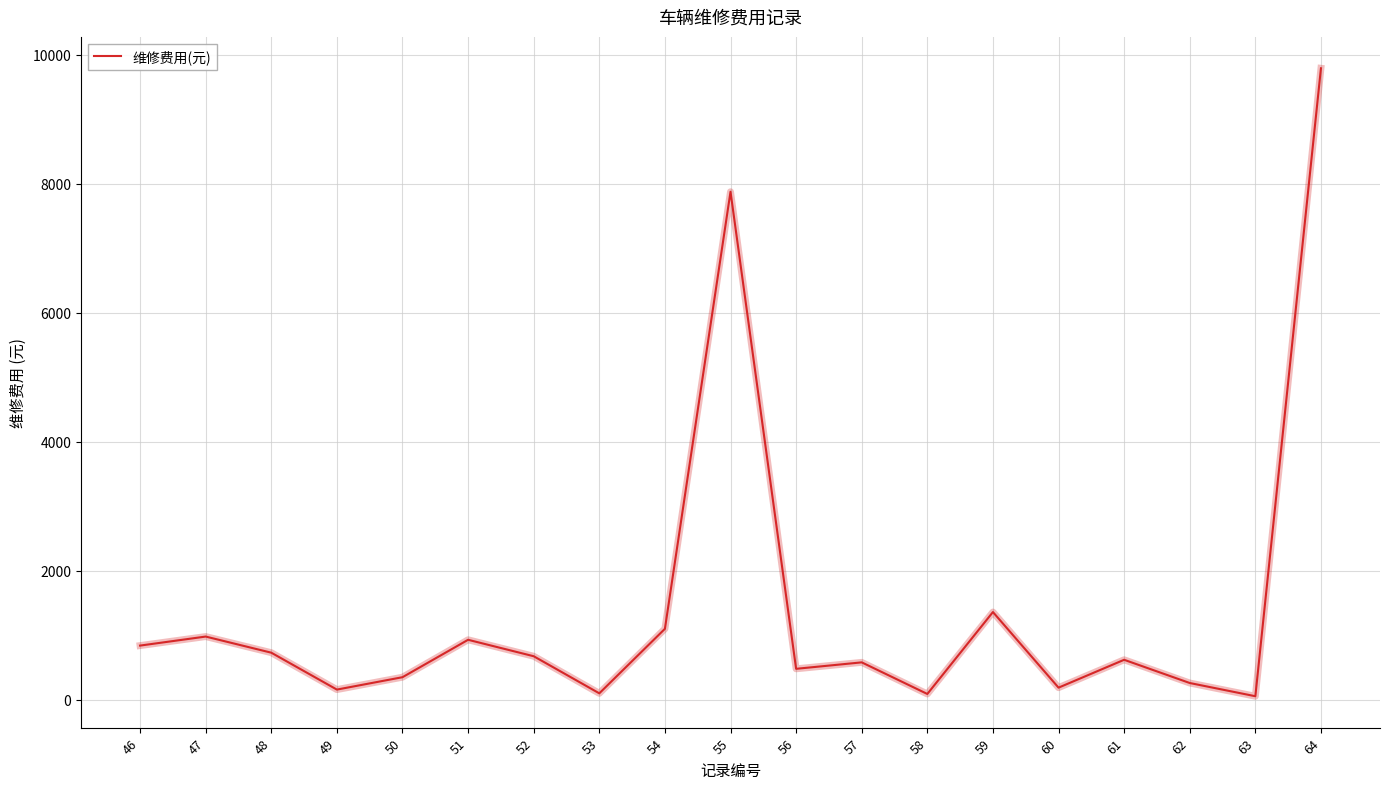

What is the maximum value shown in the chart?

9789